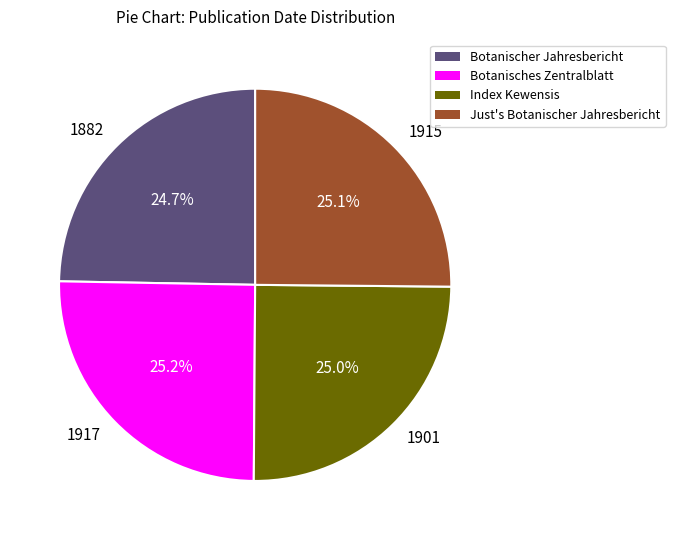

How many slices are in this pie chart?

4